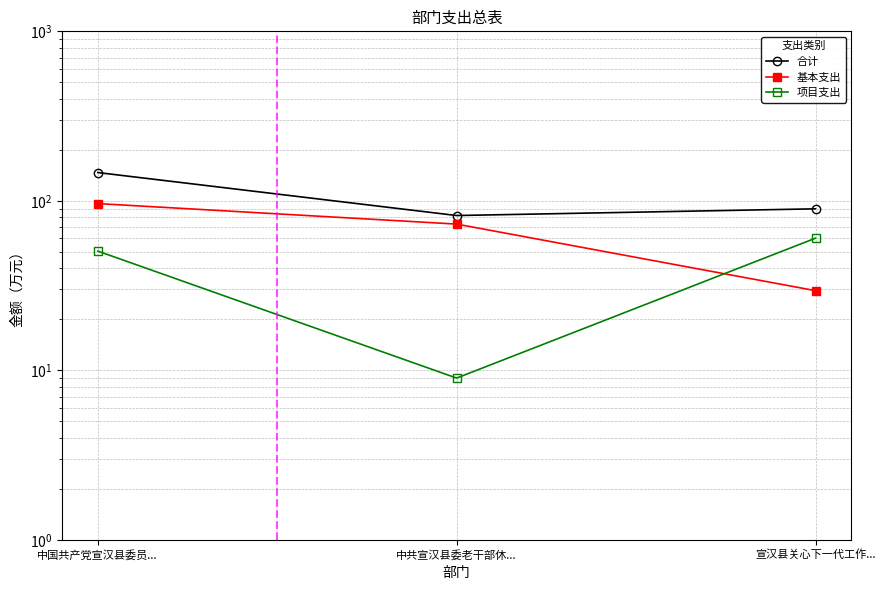

What is the label of the 2nd point from the left?

中共宣汉县委老干部休...